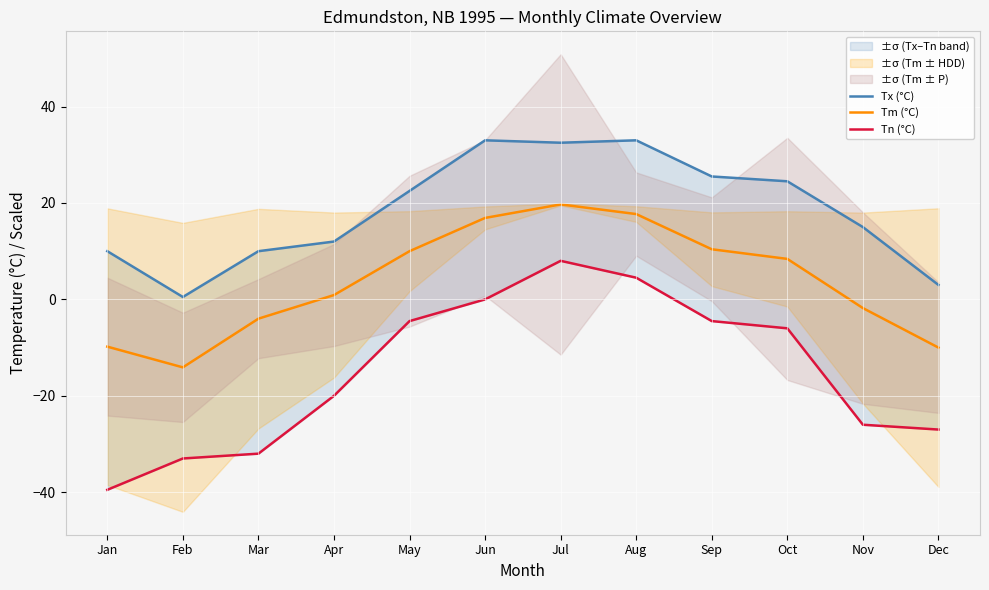

Is it true that Tm (°C) equals 10.4 at Sep?

True